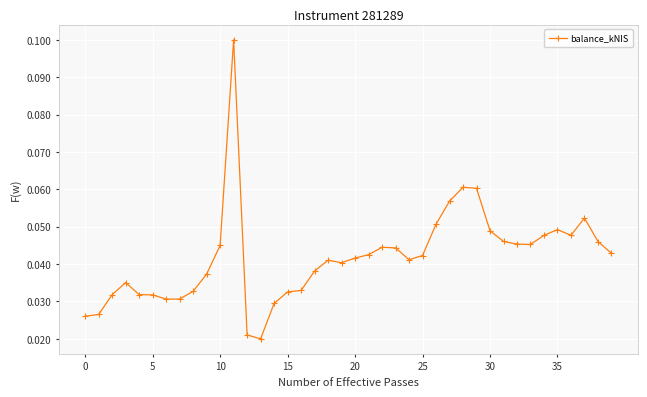

What is the sum of all values?

1.7